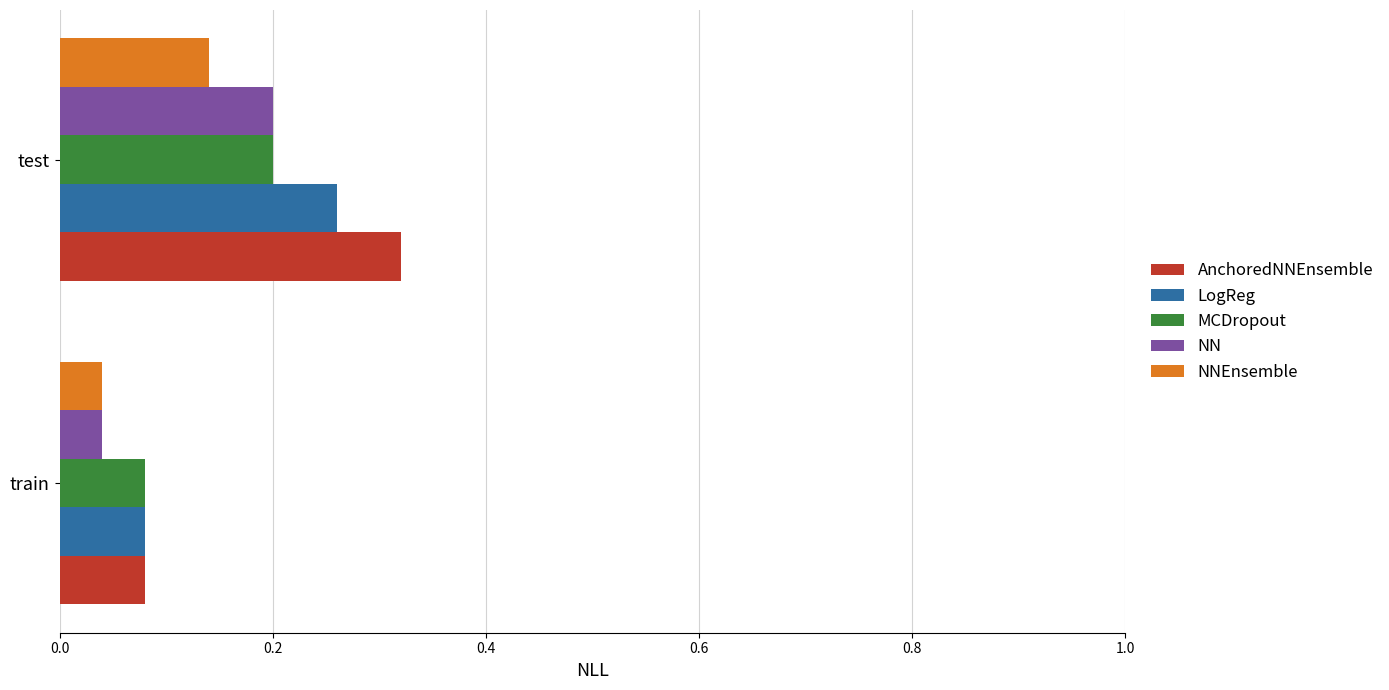

Which category has the highest value in the MCDropout series?

test